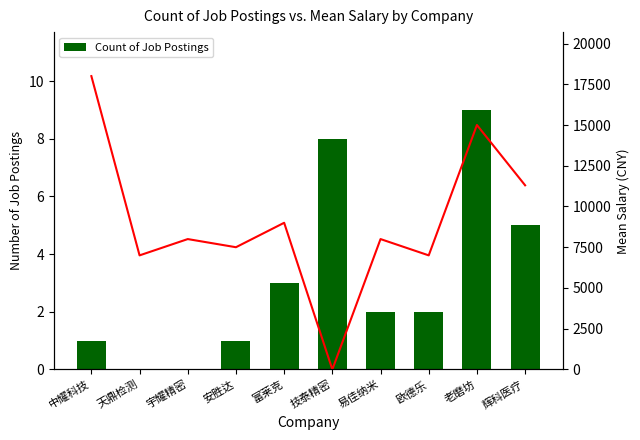

How many positive values does the Mean Salary series have?

9